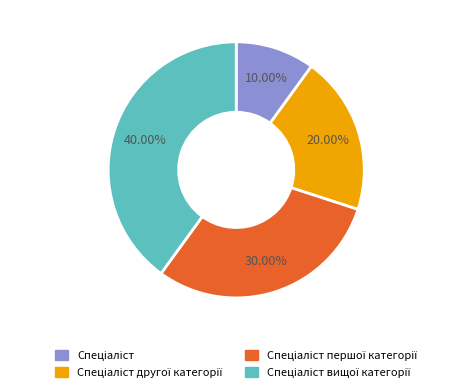

Is there a majority slice in this chart?

No